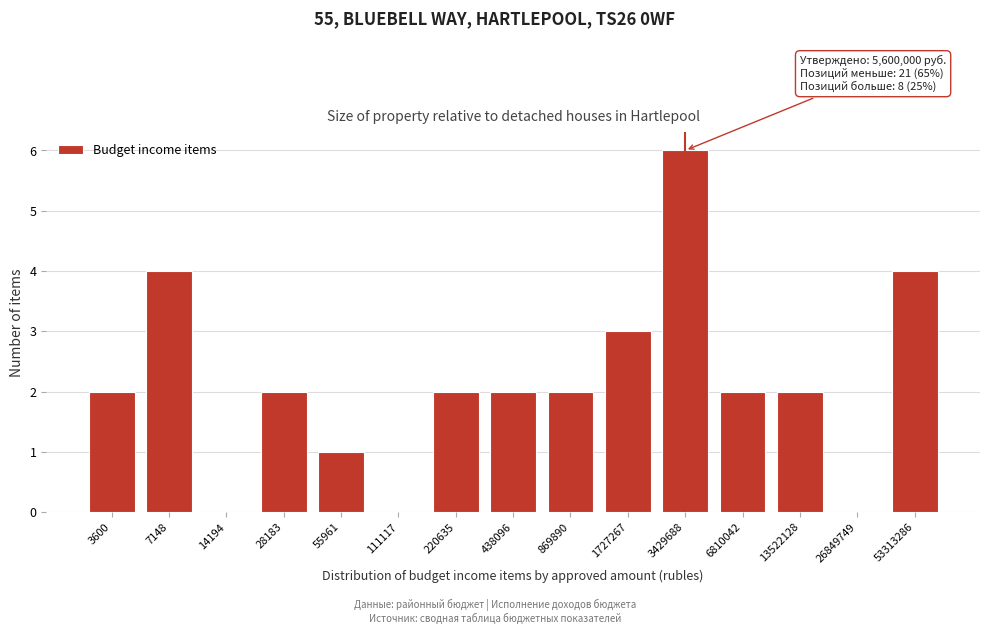

Reading right to left, list all the values displayed in this chart.

53313286=4	26849749=0	13522128=2	6810042=2	3429688=6	1727267=3	869890=2	438096=2	220635=2	111117=0	55961=1	28183=2	14194=0	7148=4	3600=2